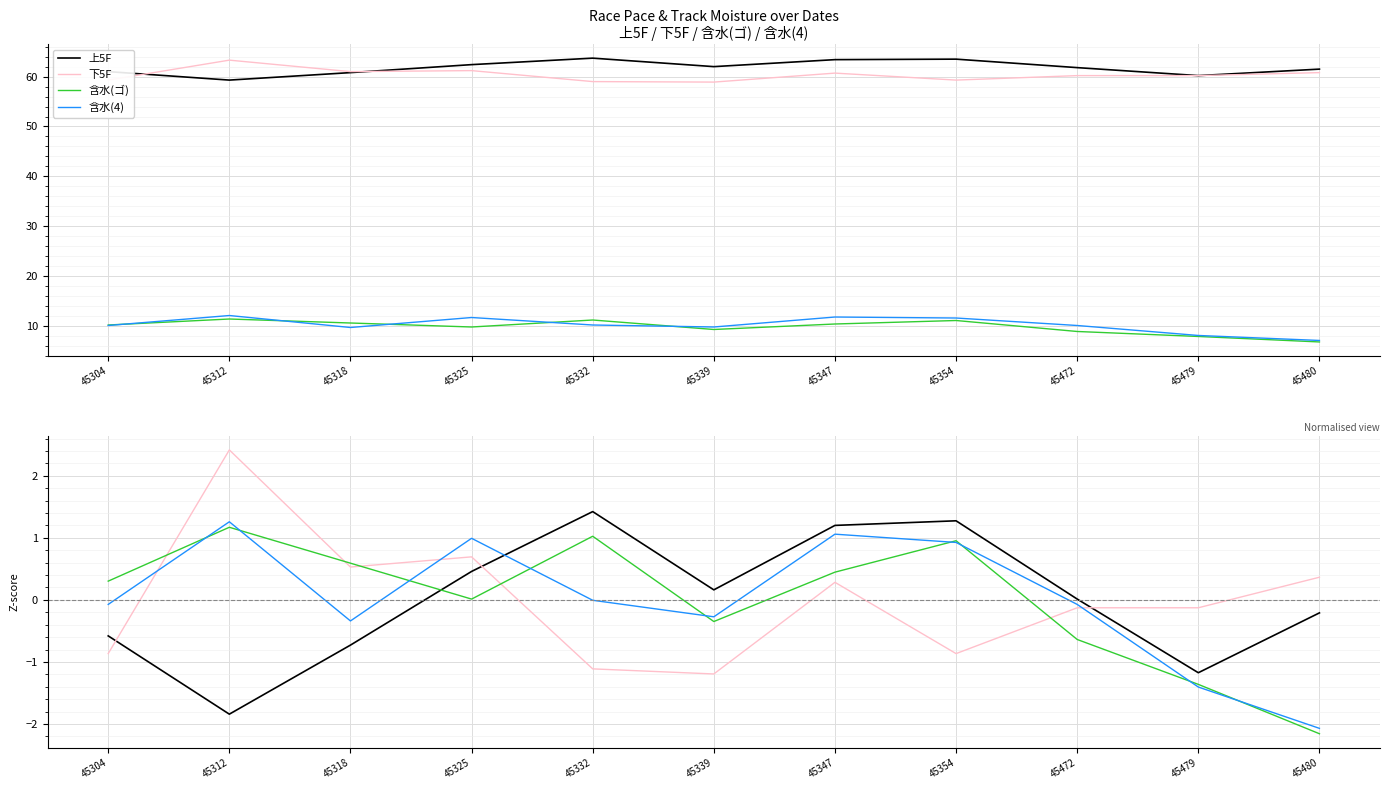

At how many categories does at least one series exceed 0?

10